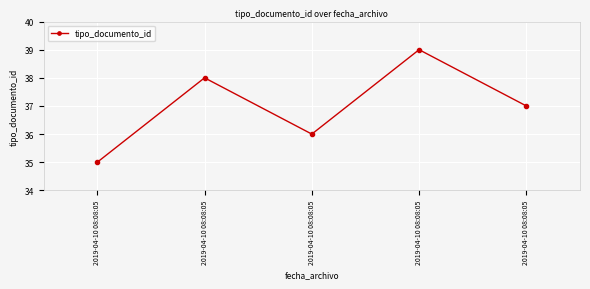

How many values are between 36 and 38?

3